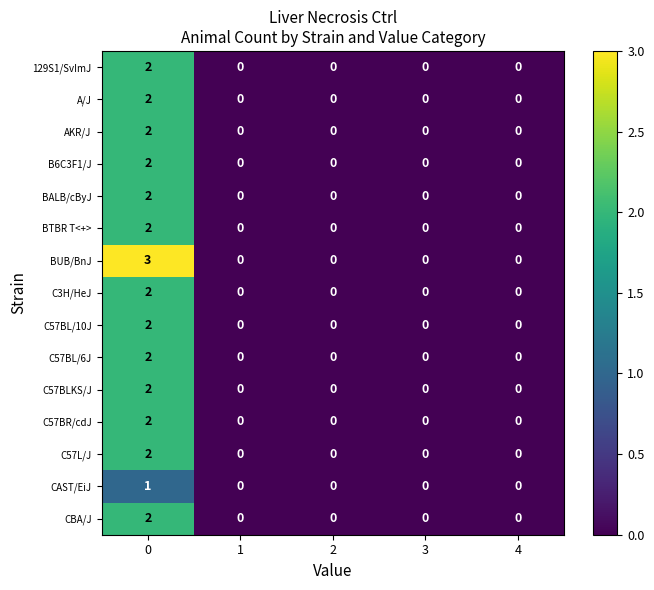

What is the total value across all series at 0?

30